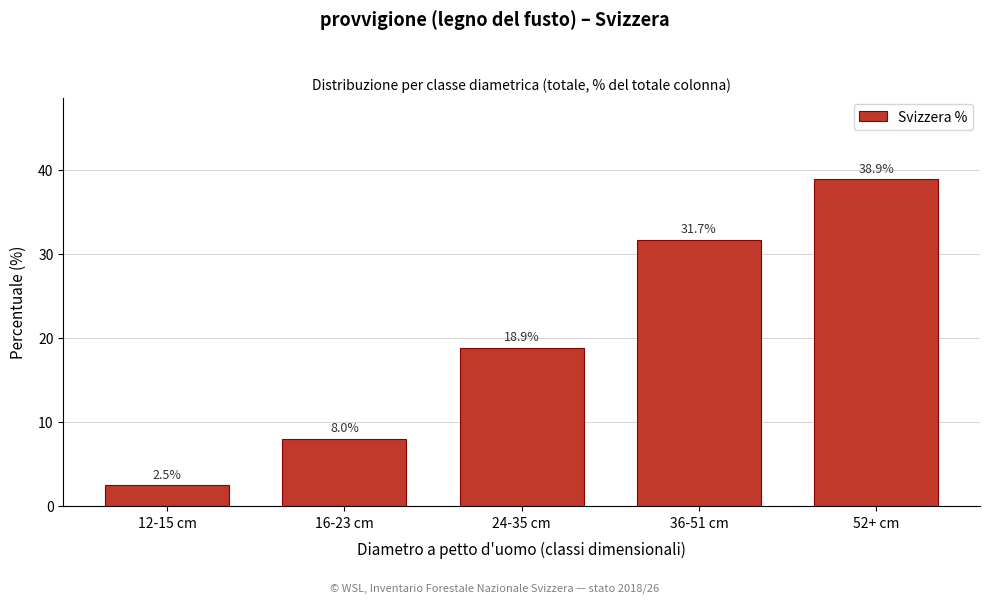

Reading right to left, list all the values displayed in this chart.

38.9	31.7	18.9	8.0	2.5